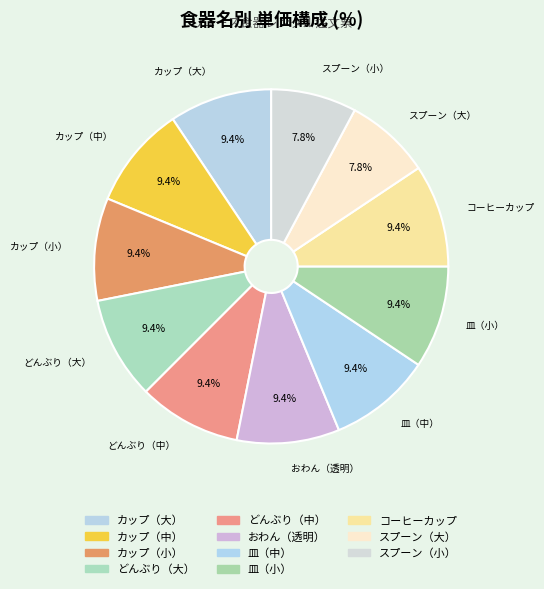

Combined, do スプーン（小） and どんぶり（大） account for over 50%?

No